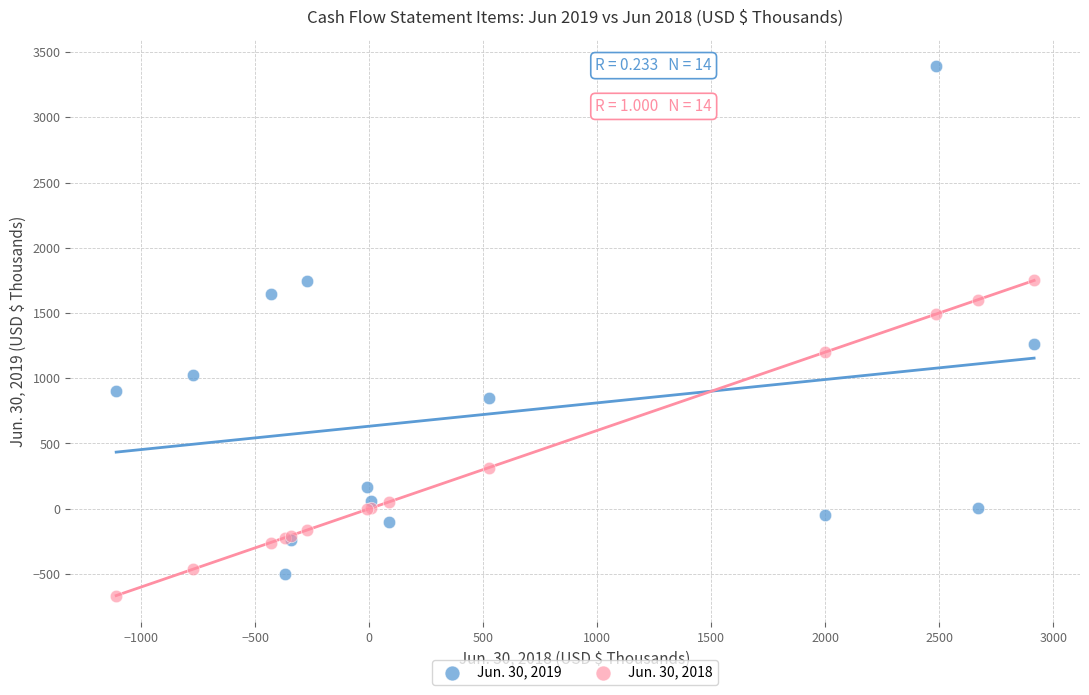

Which series has the widest spread of Y values?

Jun. 30, 2019